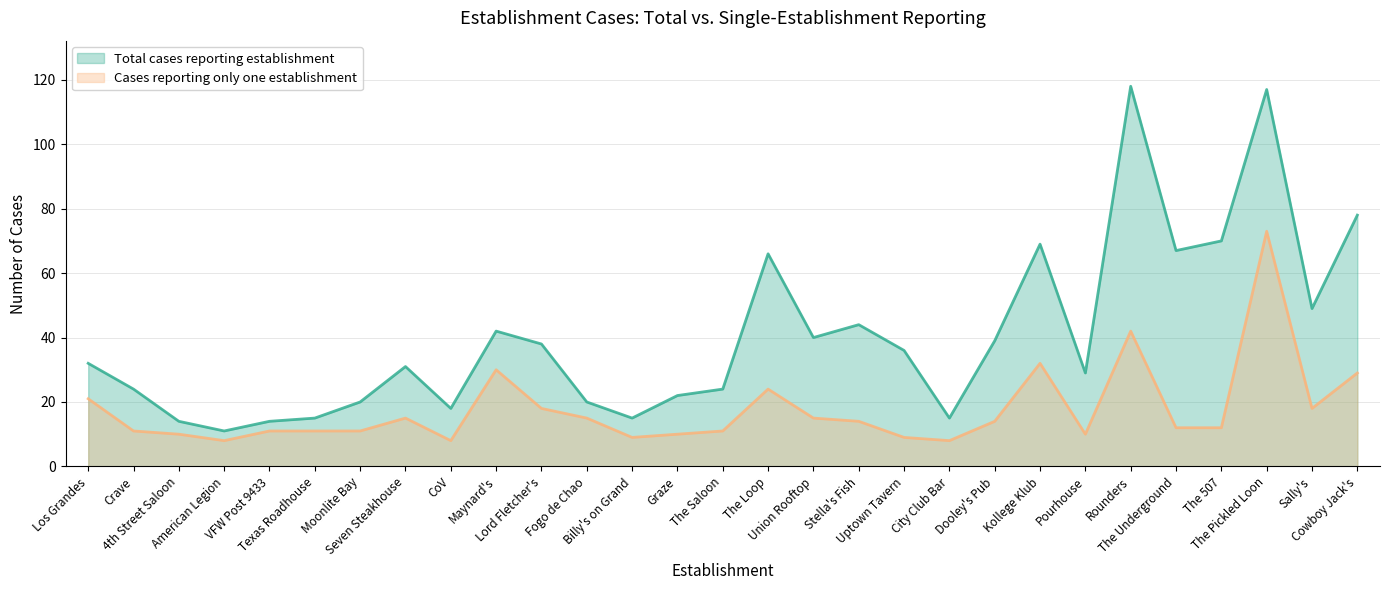

Is it true that Cases reporting only one establishment equals 12 at The Underground?

True